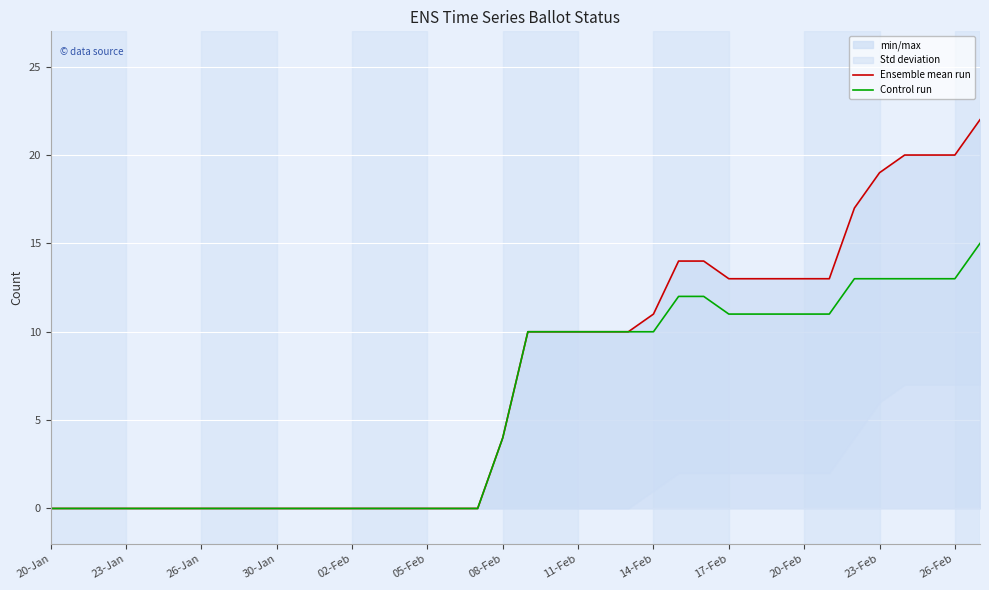

Where is Ensemble mean run nearest to the value 11?

14-Feb